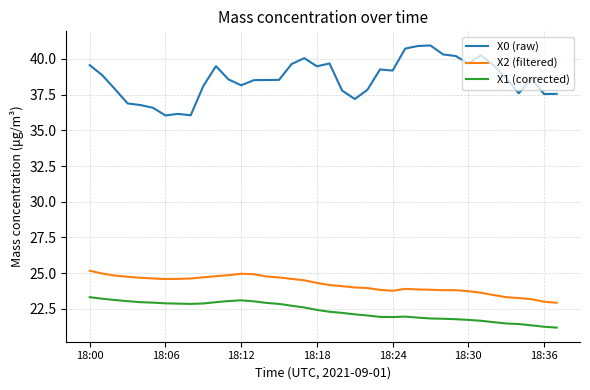

Does the chart display data point markers on the line(s)?

No